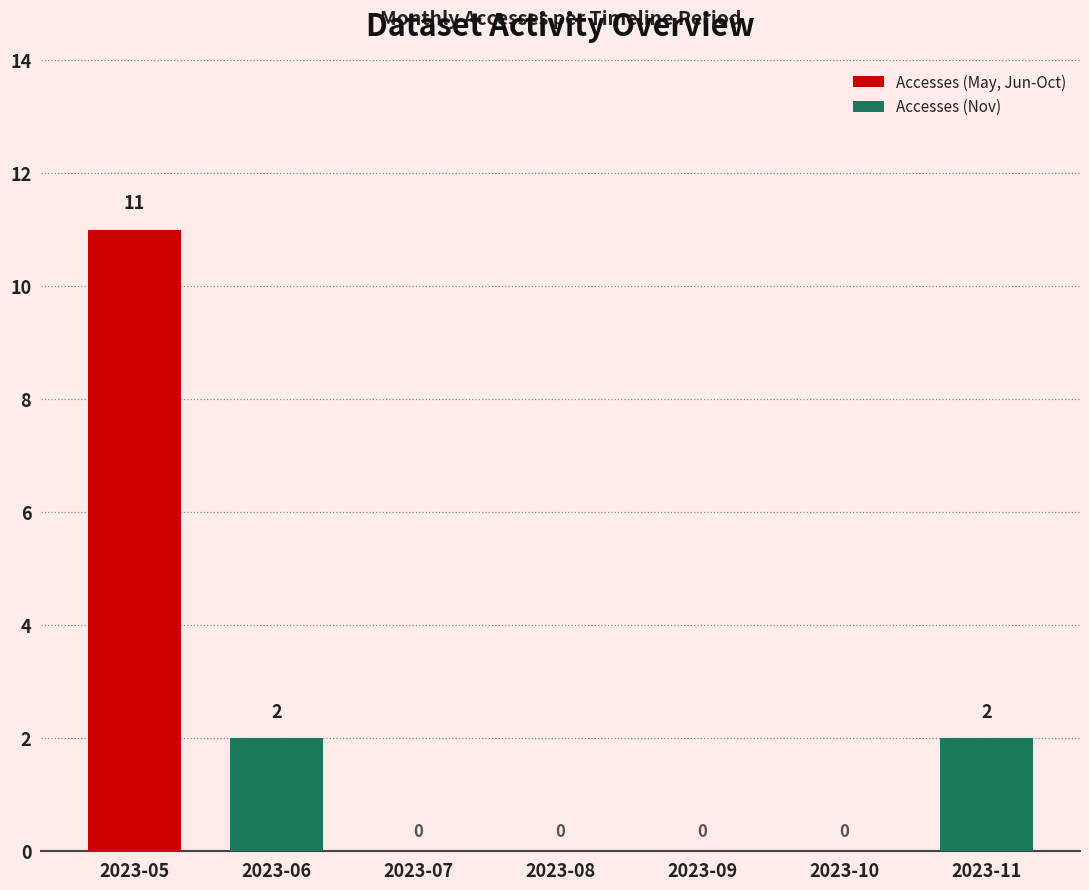

Is it true that the value at 2023-06 is 2?

True